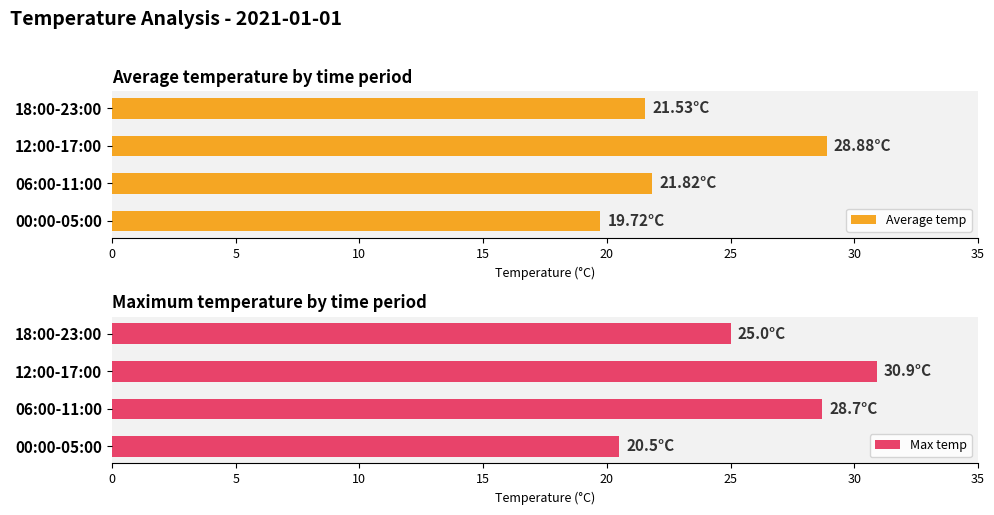

What is the difference between the Max temp values at 18:00-23:00 and 06:00-11:00?

3.7